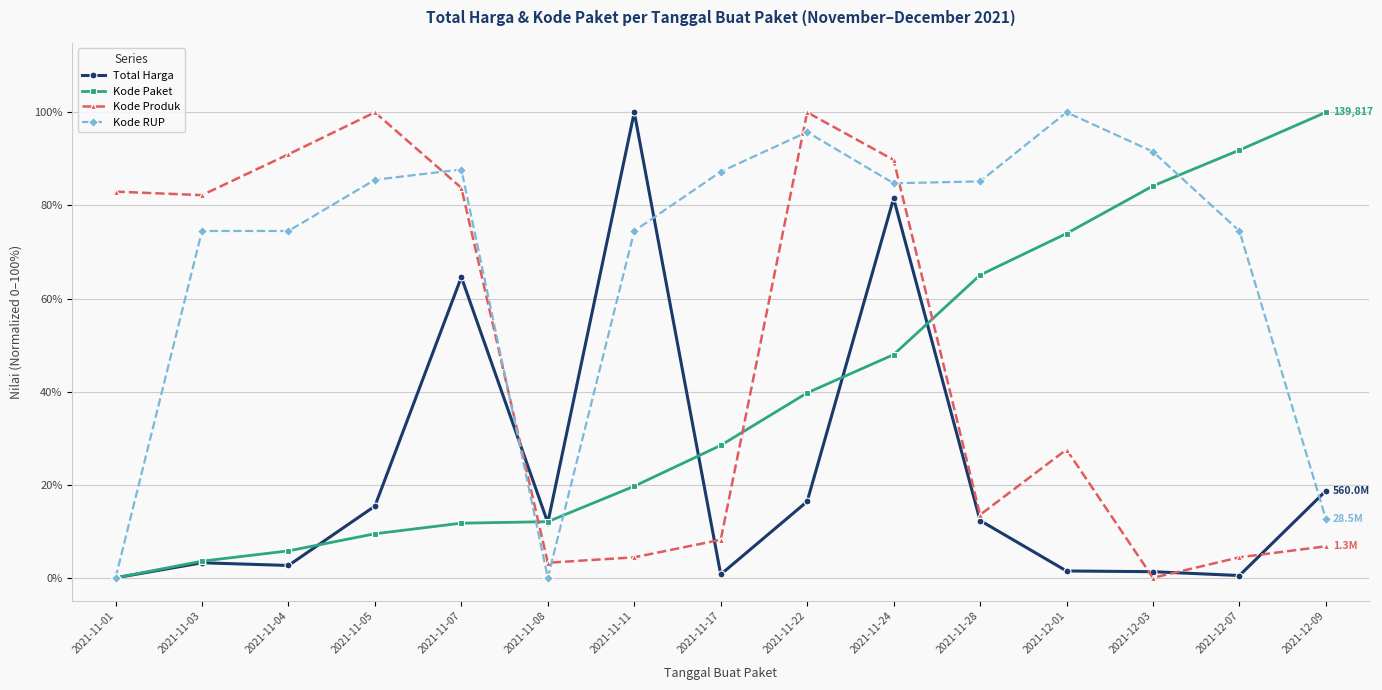

Does the chart display data point markers on the line(s)?

Yes